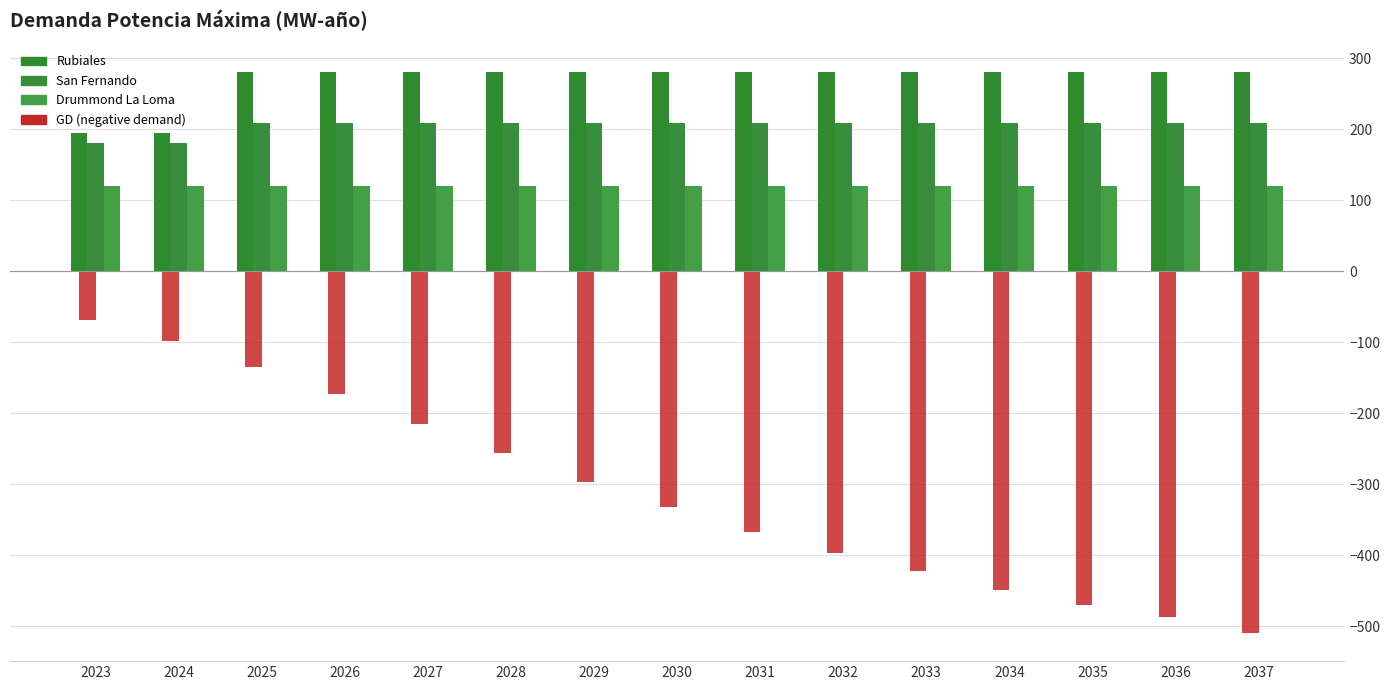

Is it true that San Fernando equals 70.9 at 2025?

False